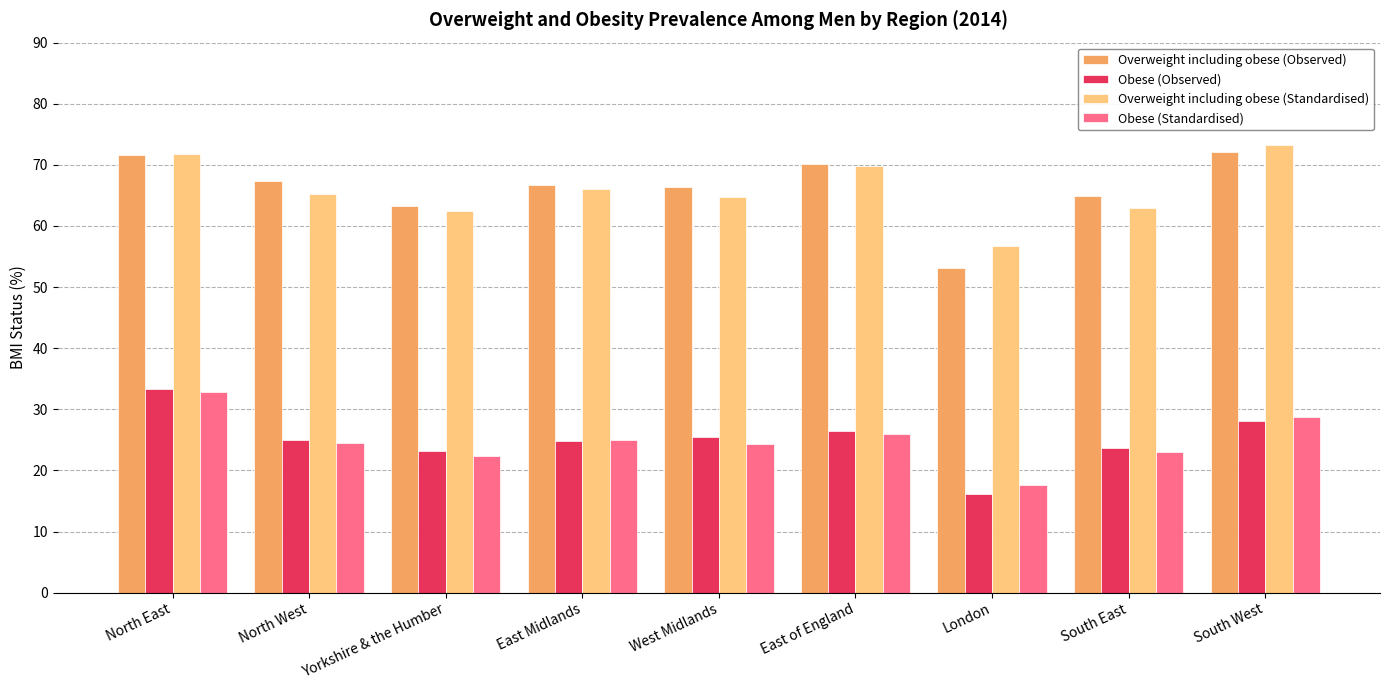

Is the value of Obese (Observed) at Yorkshire & the Humber greater than the value of Obese (Standardised) at East of England?

No